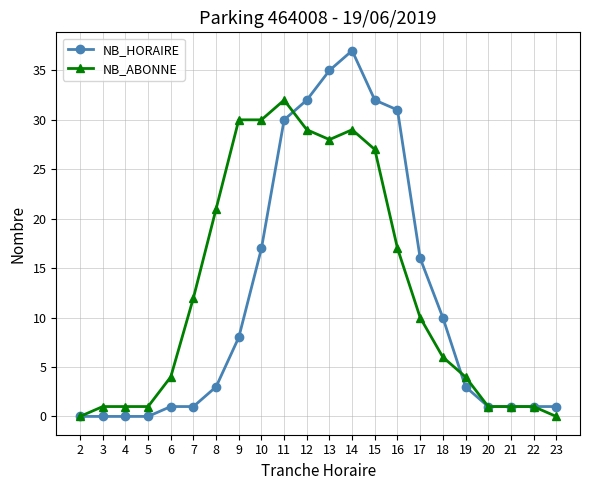

What is the sum of all NB_ABONNE values?

285